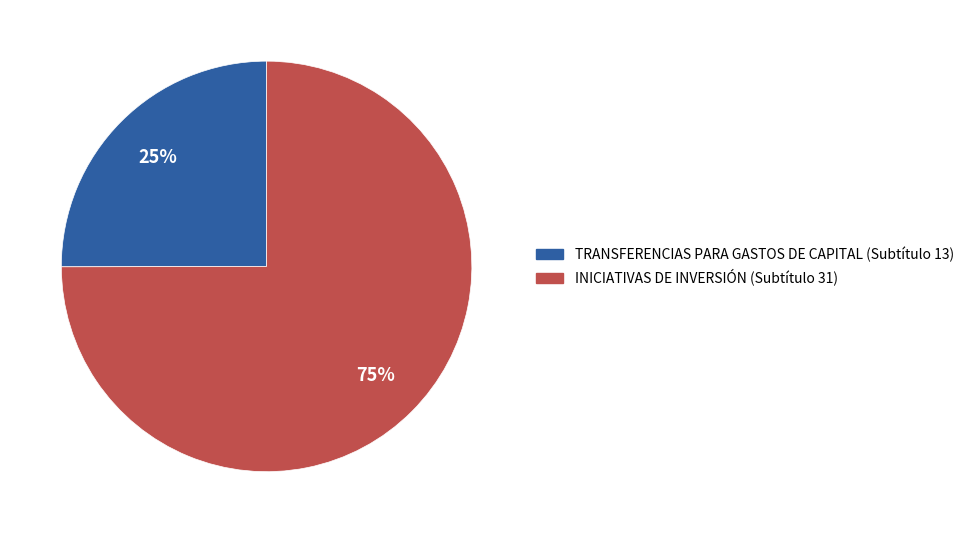

To the nearest percent, what percentage of the pie is INICIATIVAS DE INVERSIÓN (Subtítulo 31)?

75%